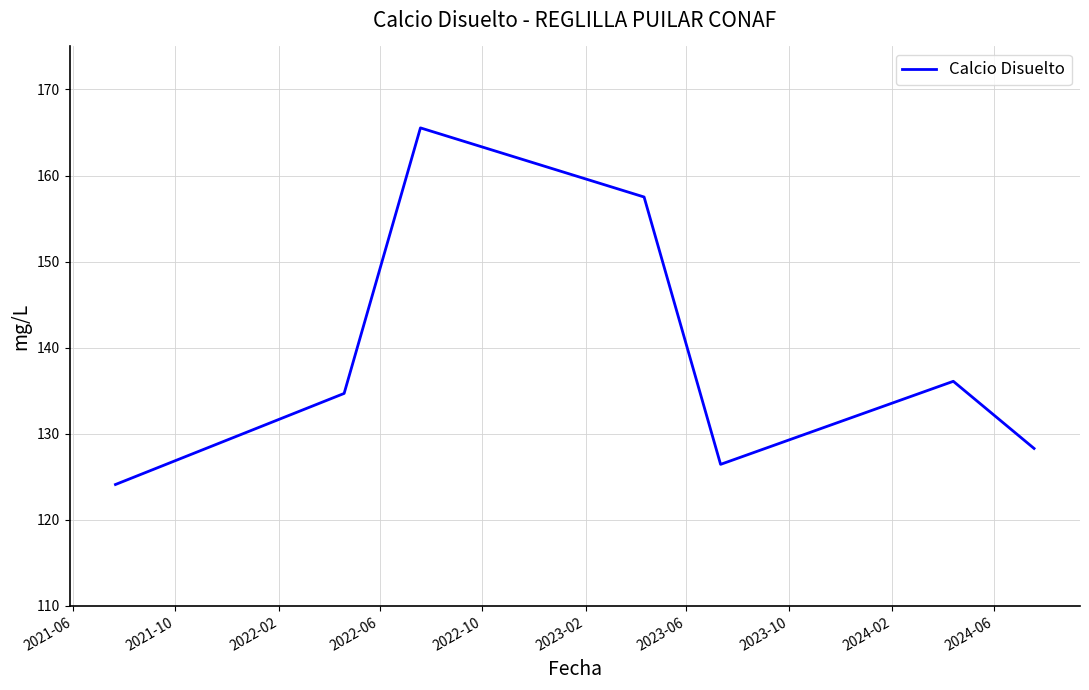

True or false: the data has more than 2 interior local peaks.

False